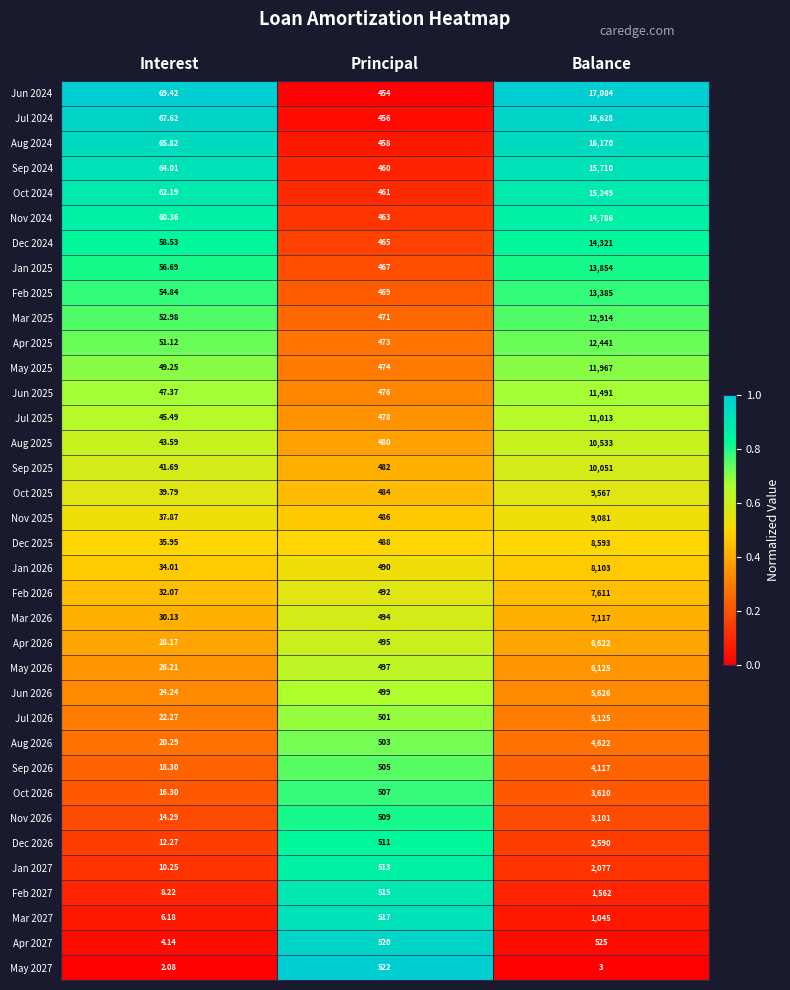

What is the difference between the highest and lowest values at Balance?

17081.0